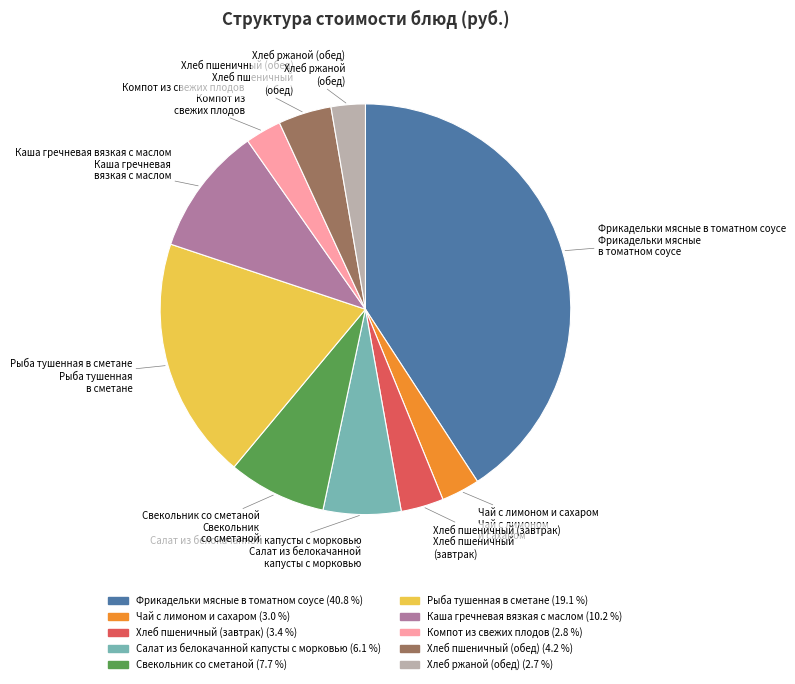

Combined, do Свекольник со сметаной and Каша гречневая вязкая с маслом account for over 50%?

No